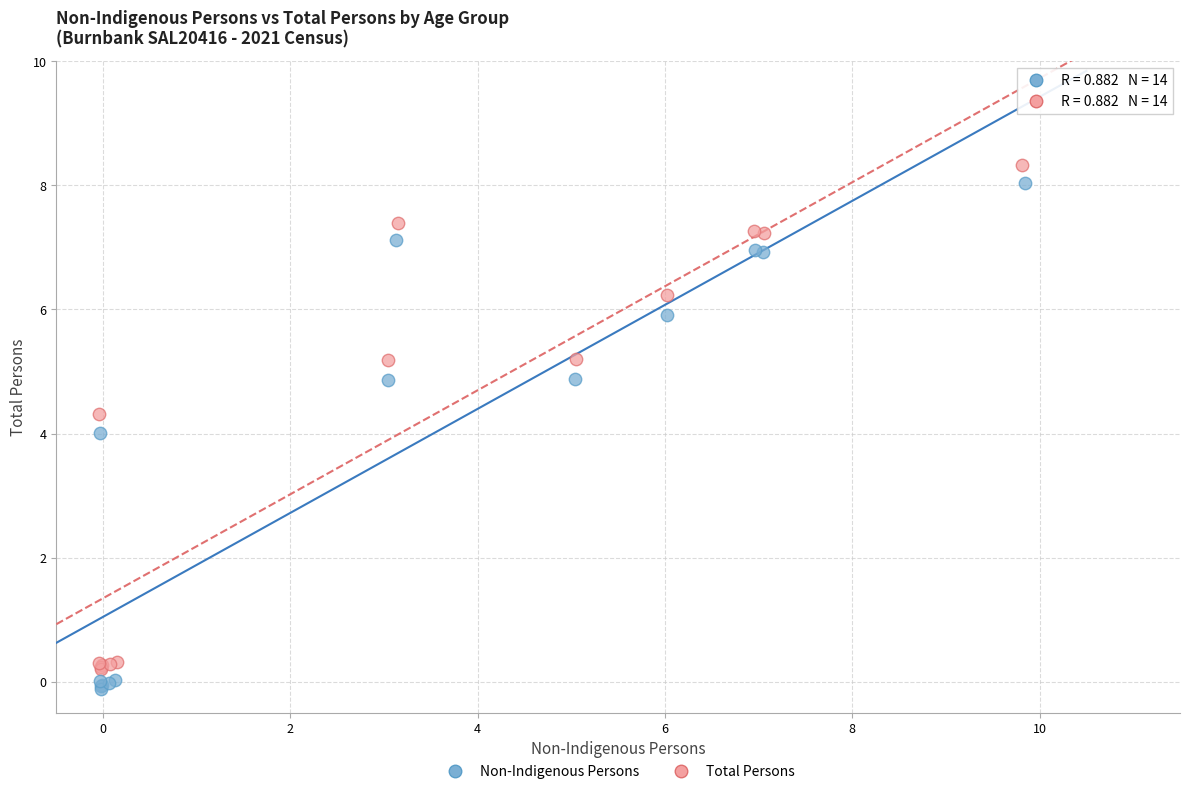

Which series reaches the maximum Y coordinate?

Total Persons